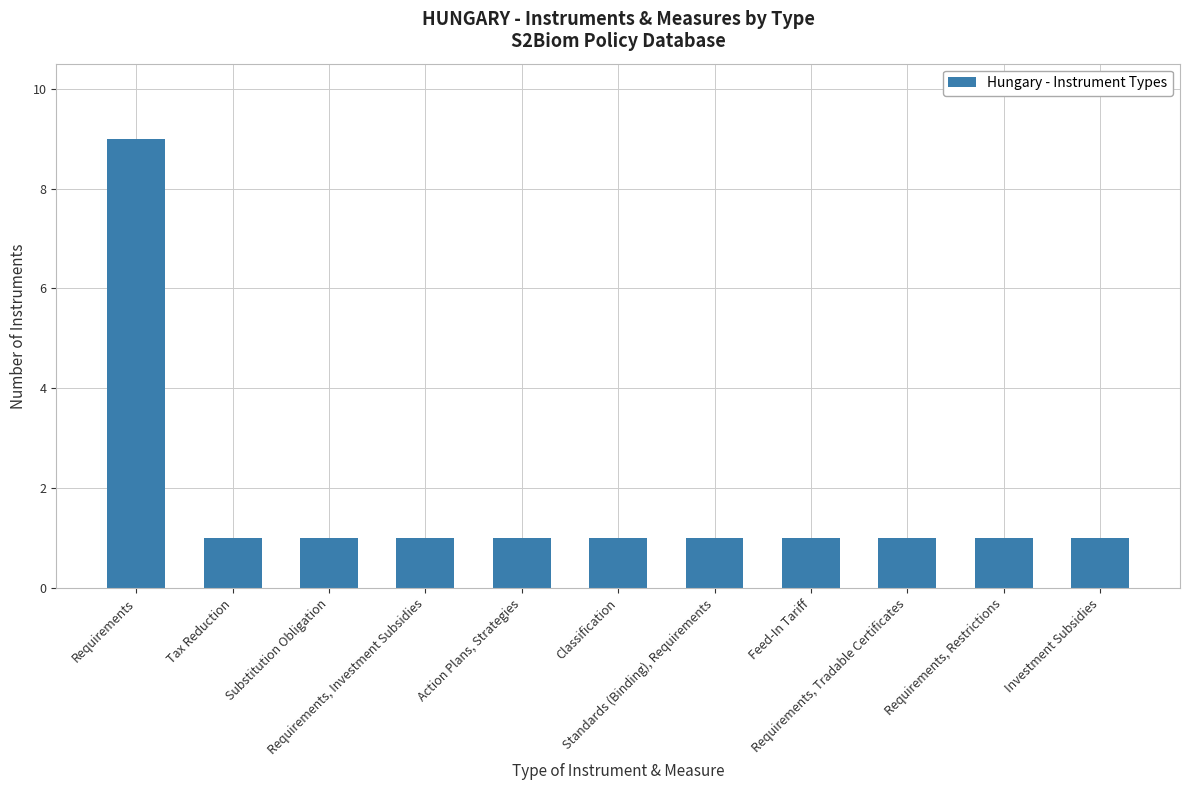

What position from the left is Investment Subsidies?

11